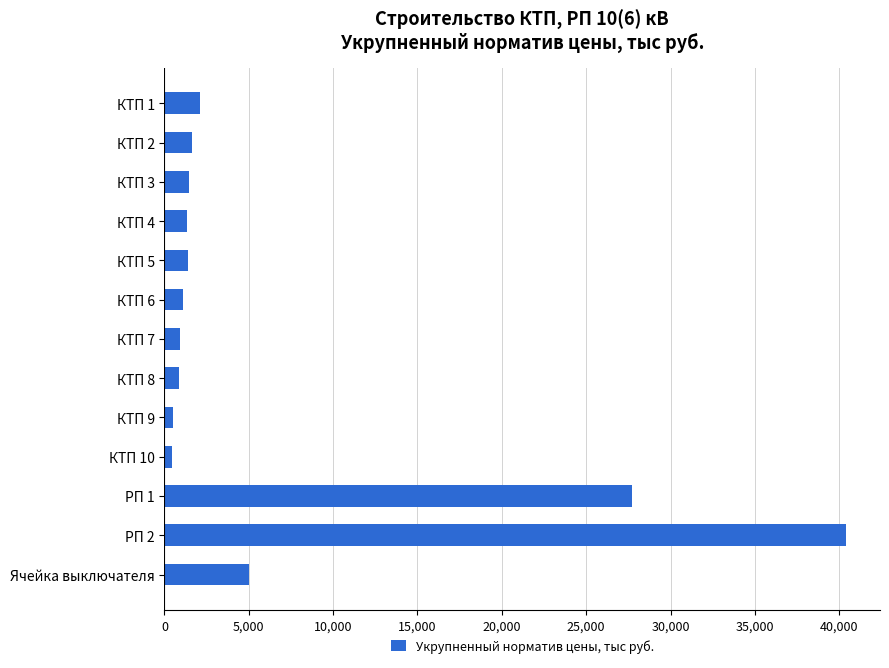

Is it true that the value at КТП 7 is 905?

True